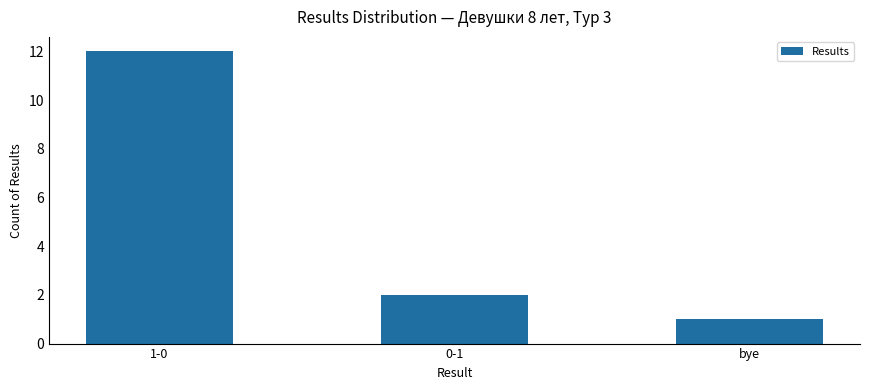

How many values are below 2?

1